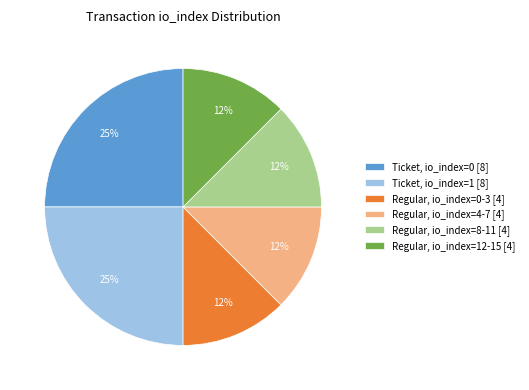

How many segments does this pie chart have?

6